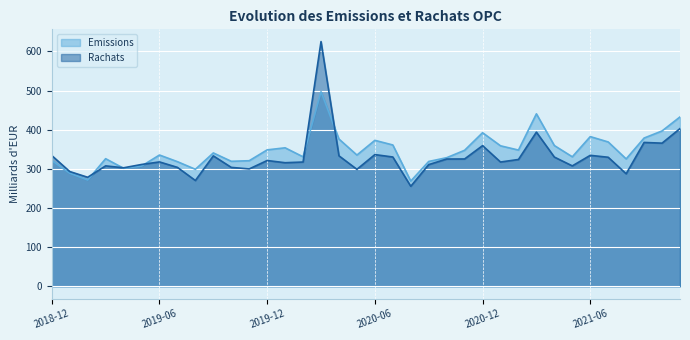

True or false: Emissions has more than 1 points higher than both neighbors.

True